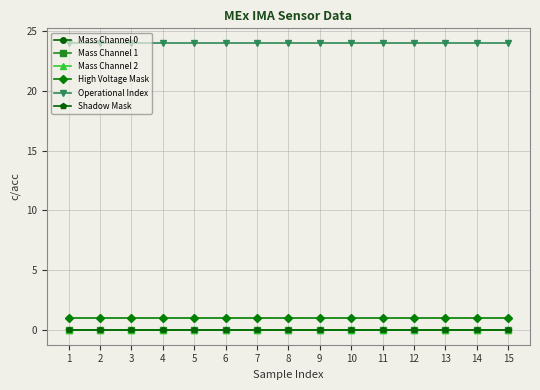

What is the spread (max minus min) of values at 2?

24